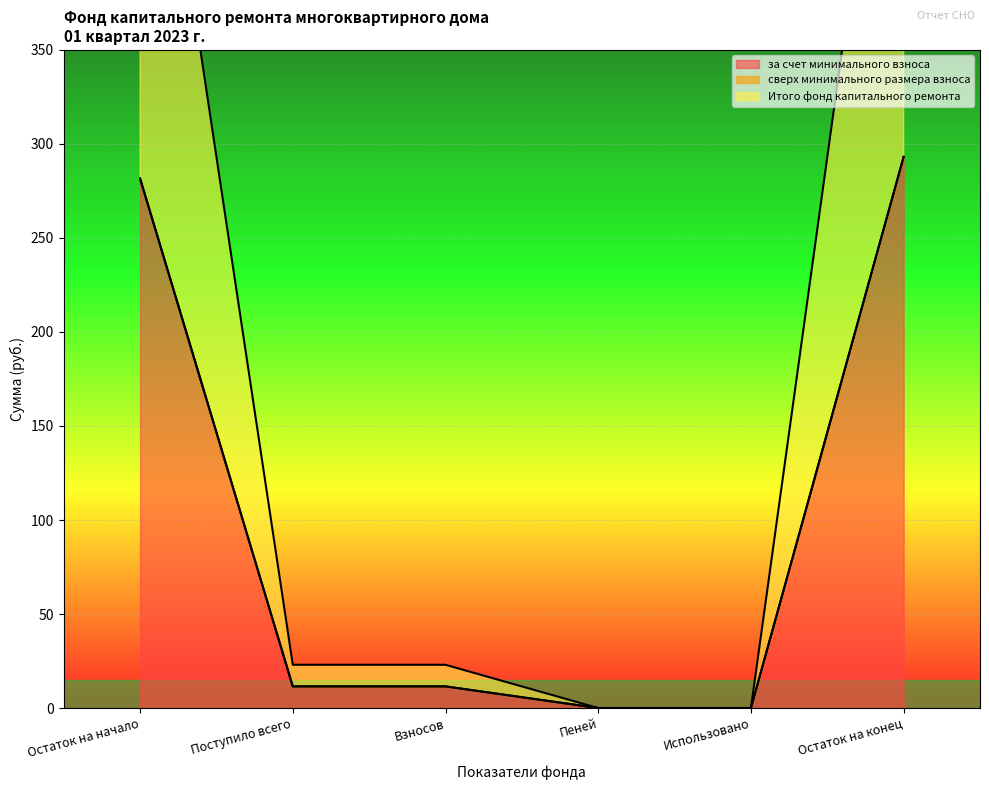

Which series changed the most between Остаток на начало and Использовано?

за счет минимального взноса